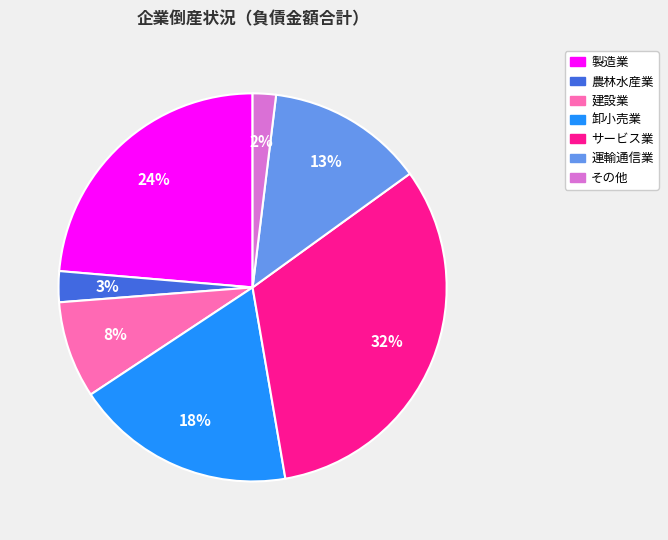

Combined, do その他 and 卸小売業 account for over 50%?

No